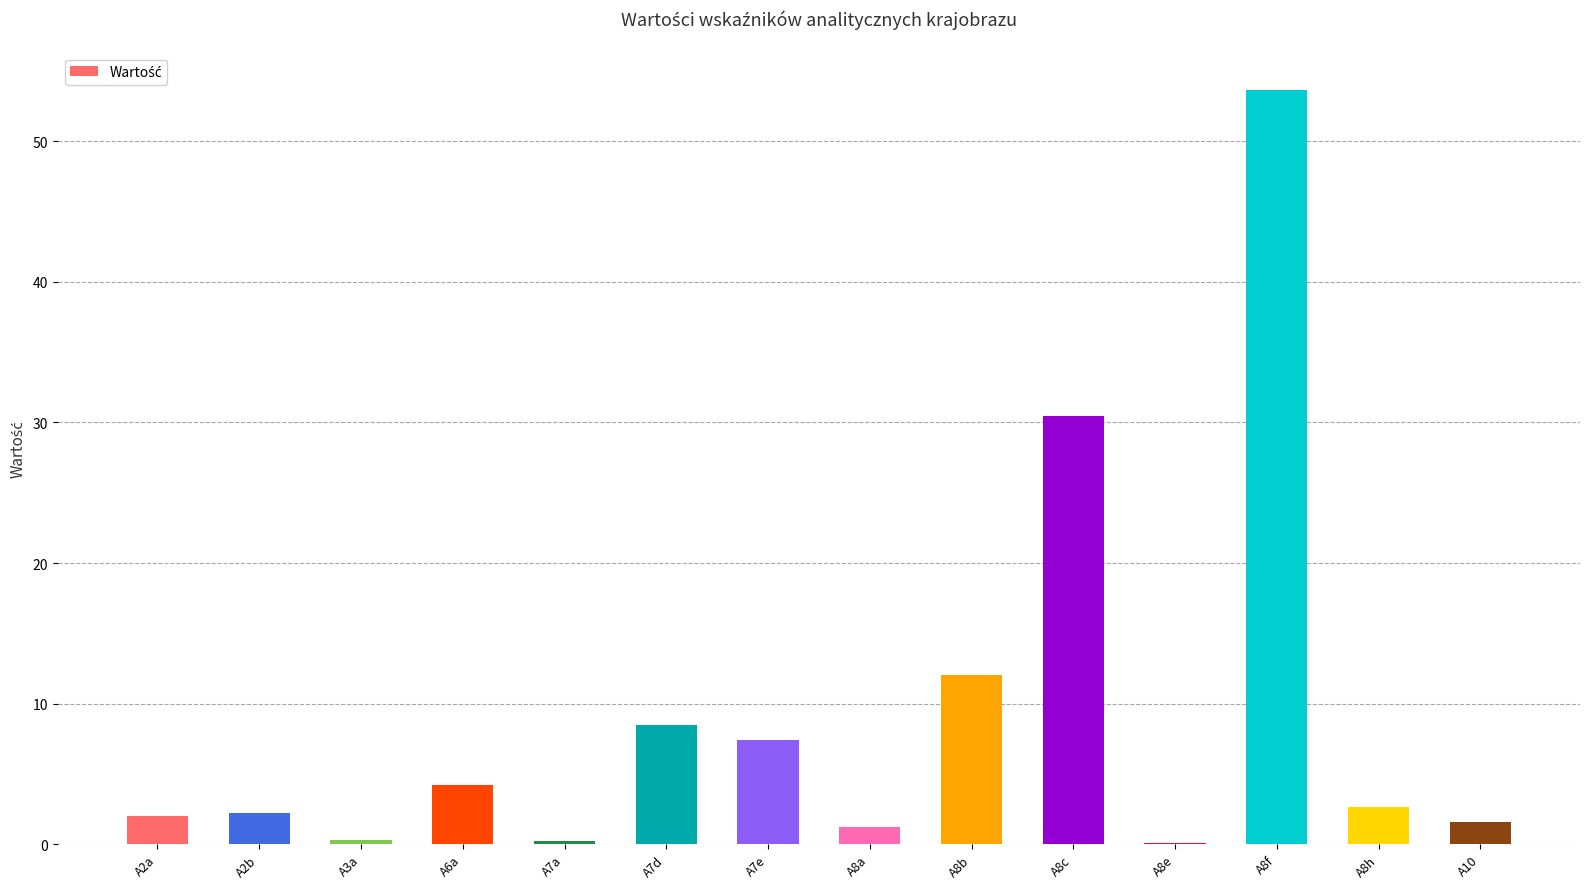

What is the greatest value displayed?

53.6